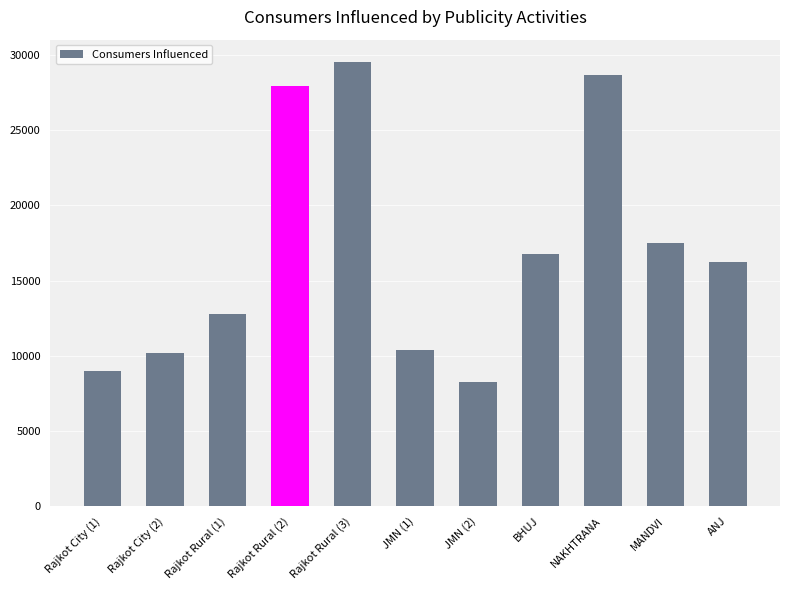

Reading left to right, what are all the values shown in this chart?

9013	10184	12757	27941	29550	10399	8290	16803	28650	17500	16230